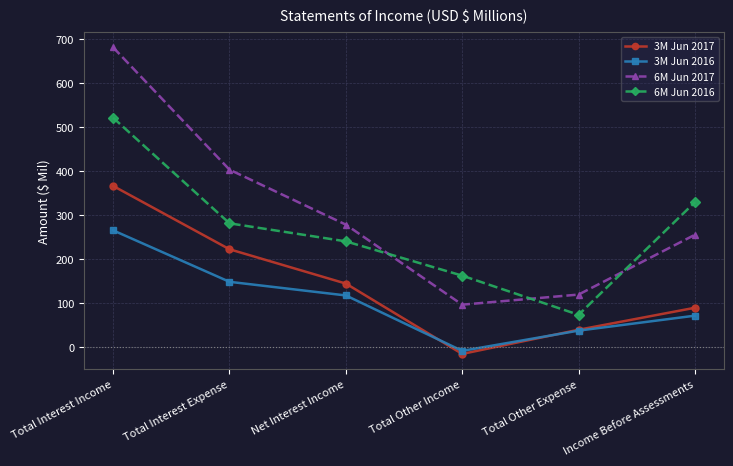

Between Net Interest Income and Total Other Expense, which series saw the biggest shift?

6M Jun 2016